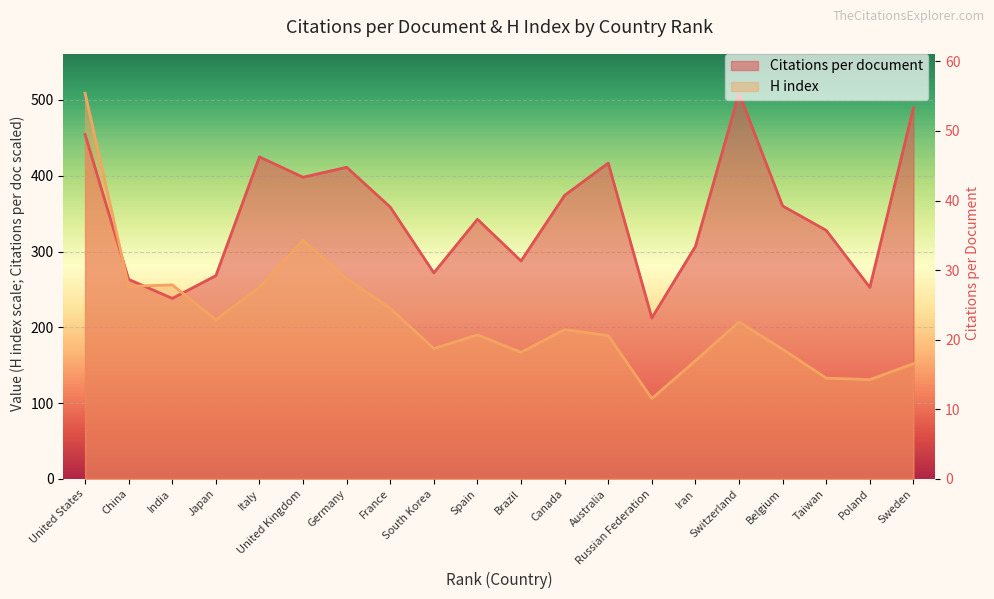

At how many categories does at least one series exceed 366?

8